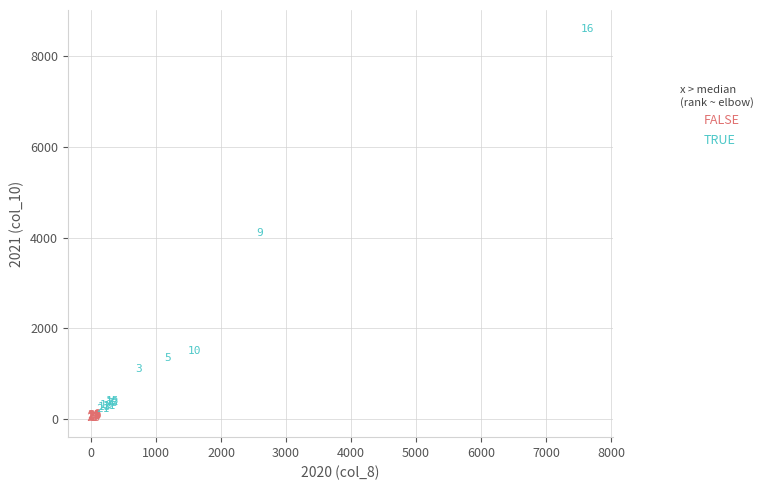

Which series has the widest spread of Y values?

TRUE